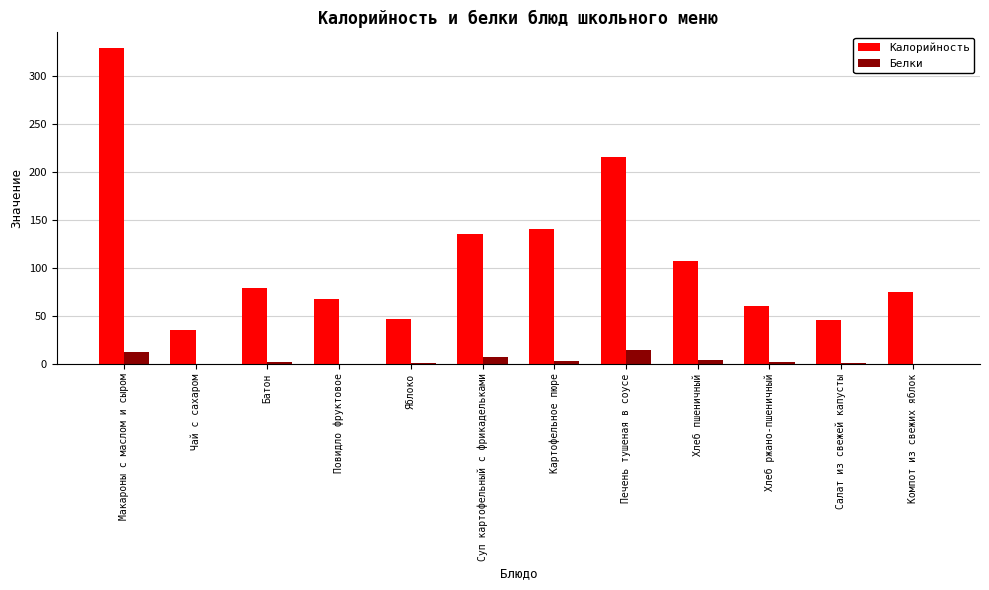

What is the spread (max minus min) of values at Яблоко?

46.6